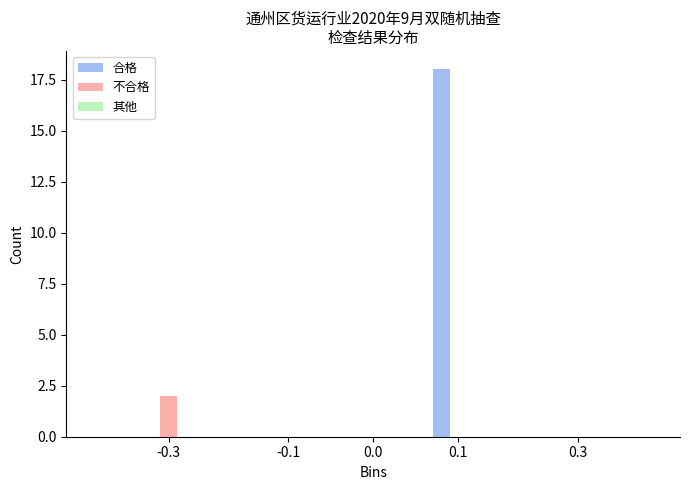

Which series changed the most between 0.1 and 0.3?

合格